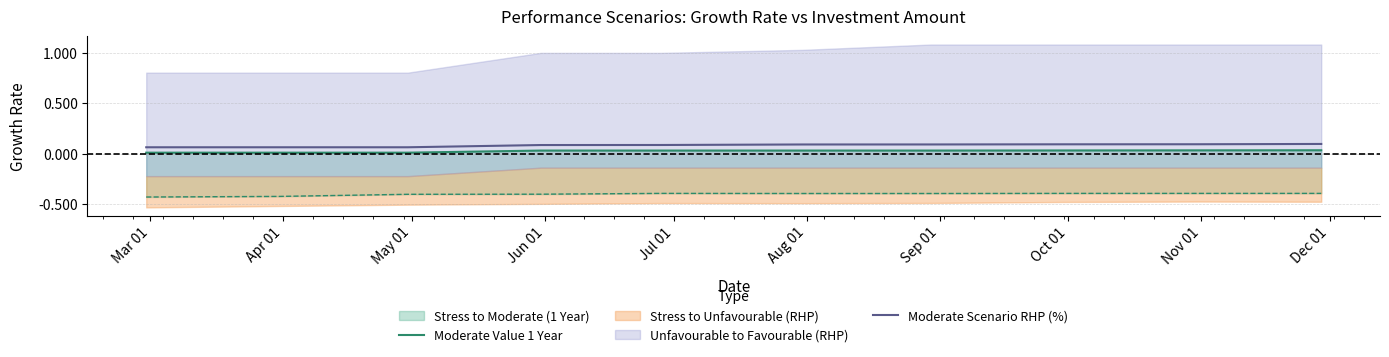

How many lines are shown in the chart?

2